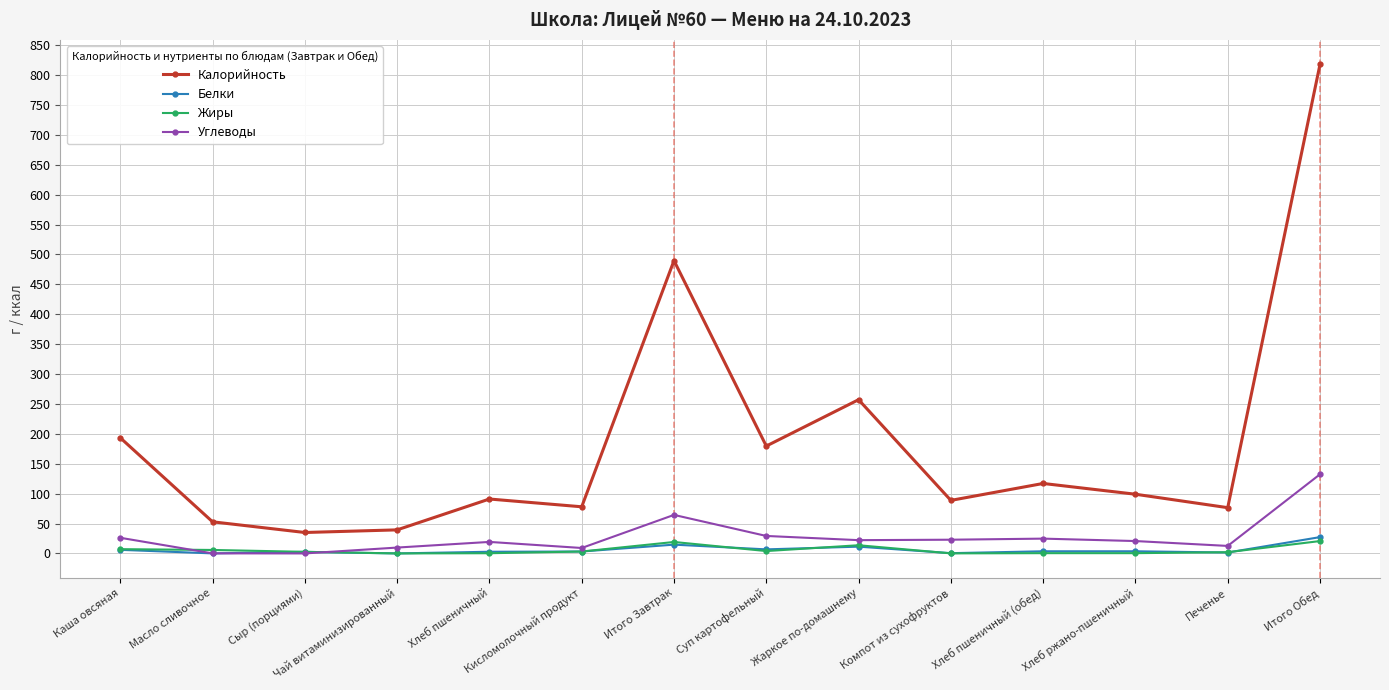

Is it true that Углеводы equals 110.3 at Итого Завтрак?

False